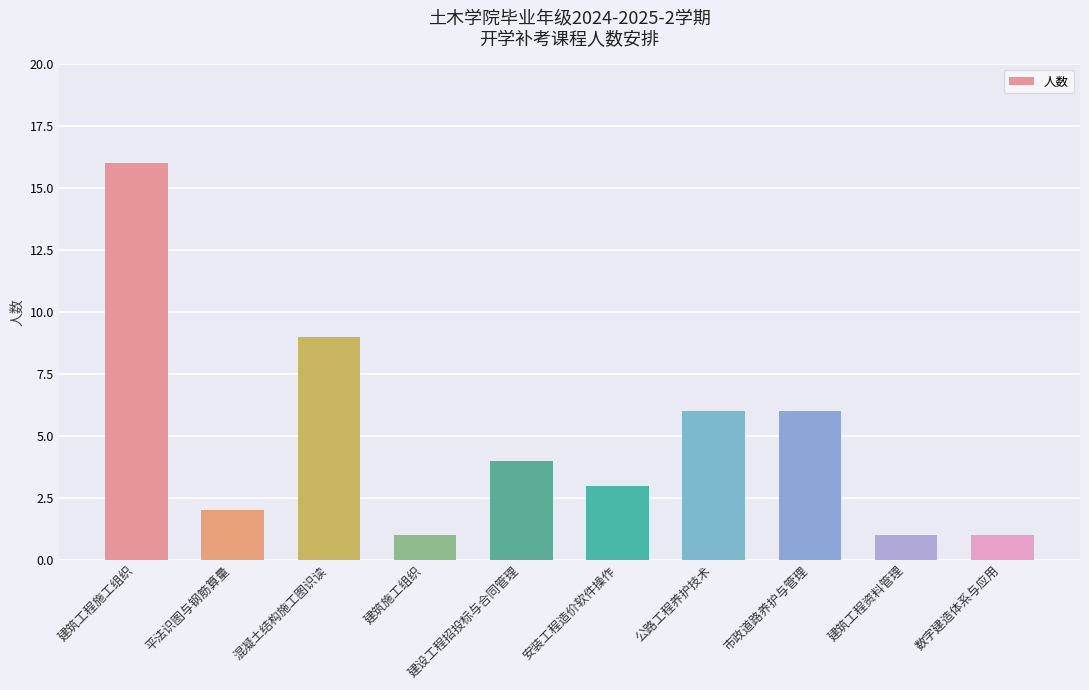

At which label does the data first exceed 4?

建筑工程施工组织